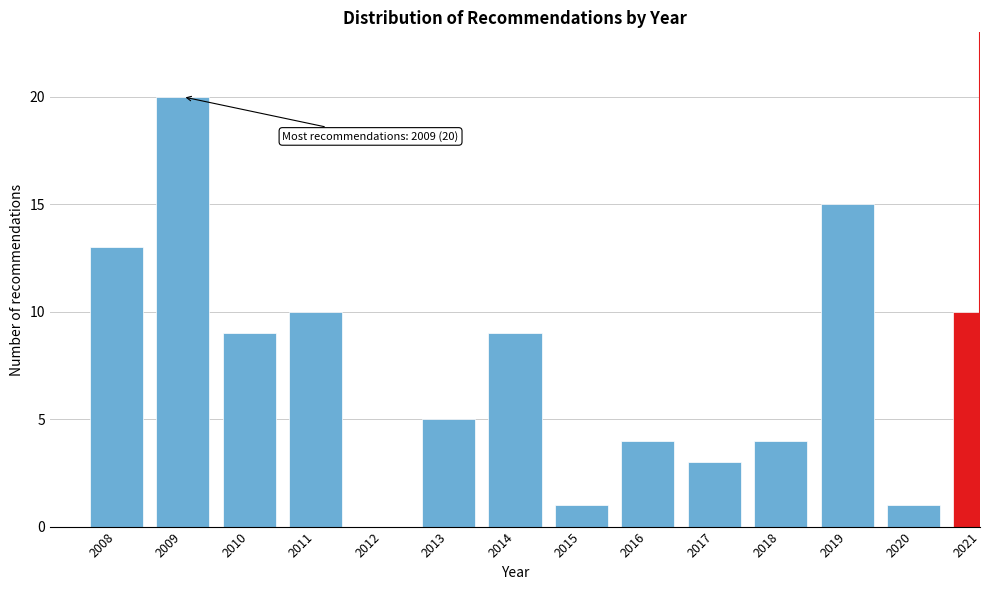

Reading right to left, transcribe all the data shown in this chart.

2021=10	2020=1	2019=15	2018=4	2017=3	2016=4	2015=1	2014=9	2013=5	2012=0	2011=10	2010=9	2009=20	2008=13